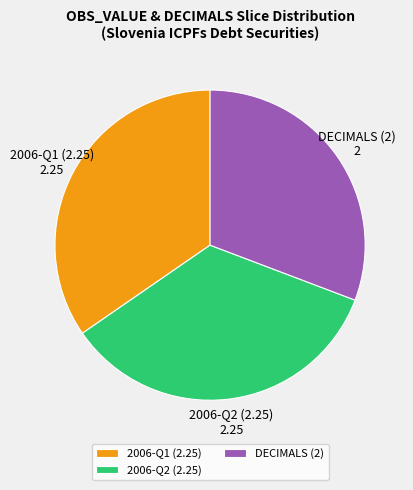

Which slice is the smallest?

DECIMALS (2)